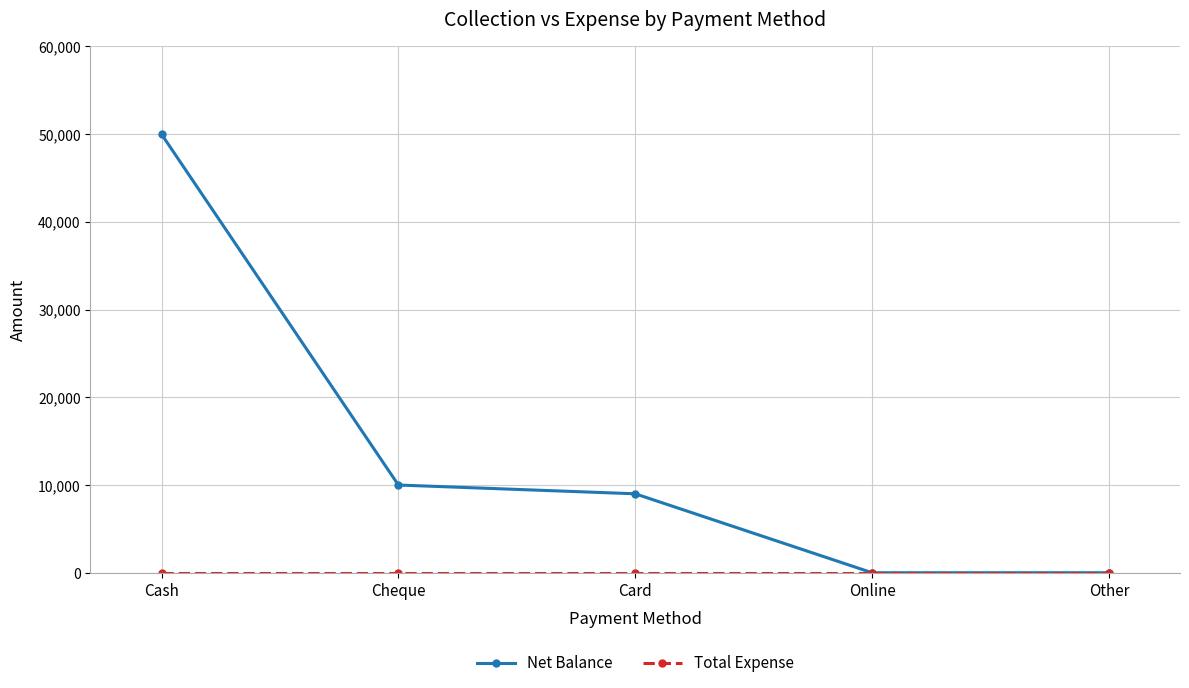

The Net Balance series shows 9000 at Card. True or false?

True